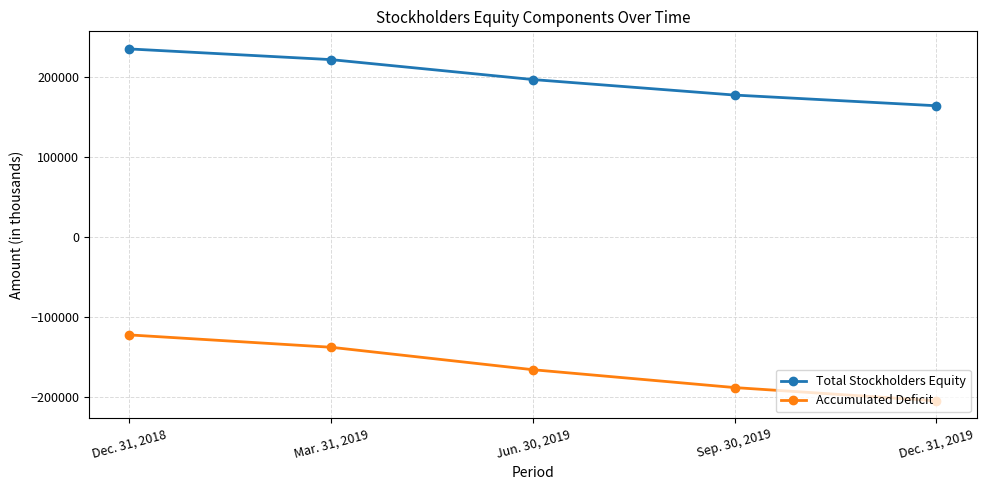

How many values in the Total Stockholders Equity series are below 196646?

2